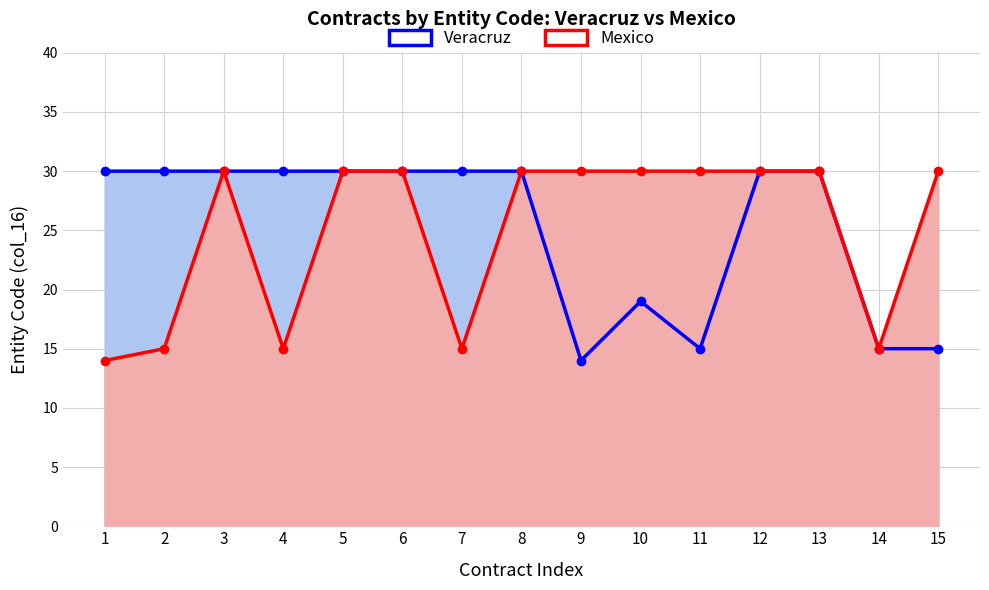

At which label does Mexico reach its minimum?

1